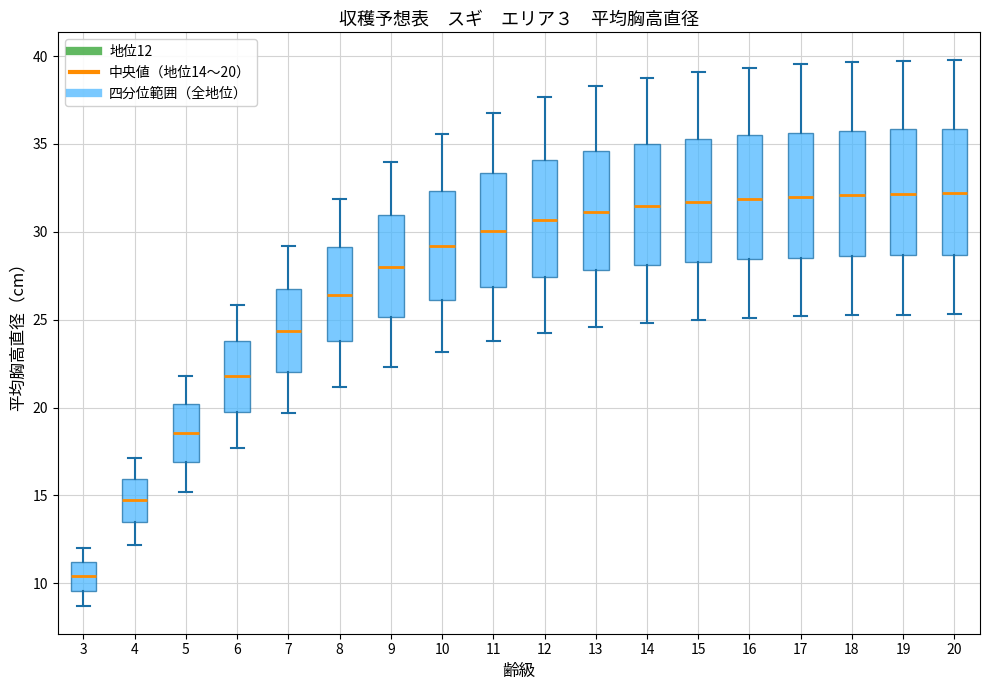

Which box's median line is the lowest?

3